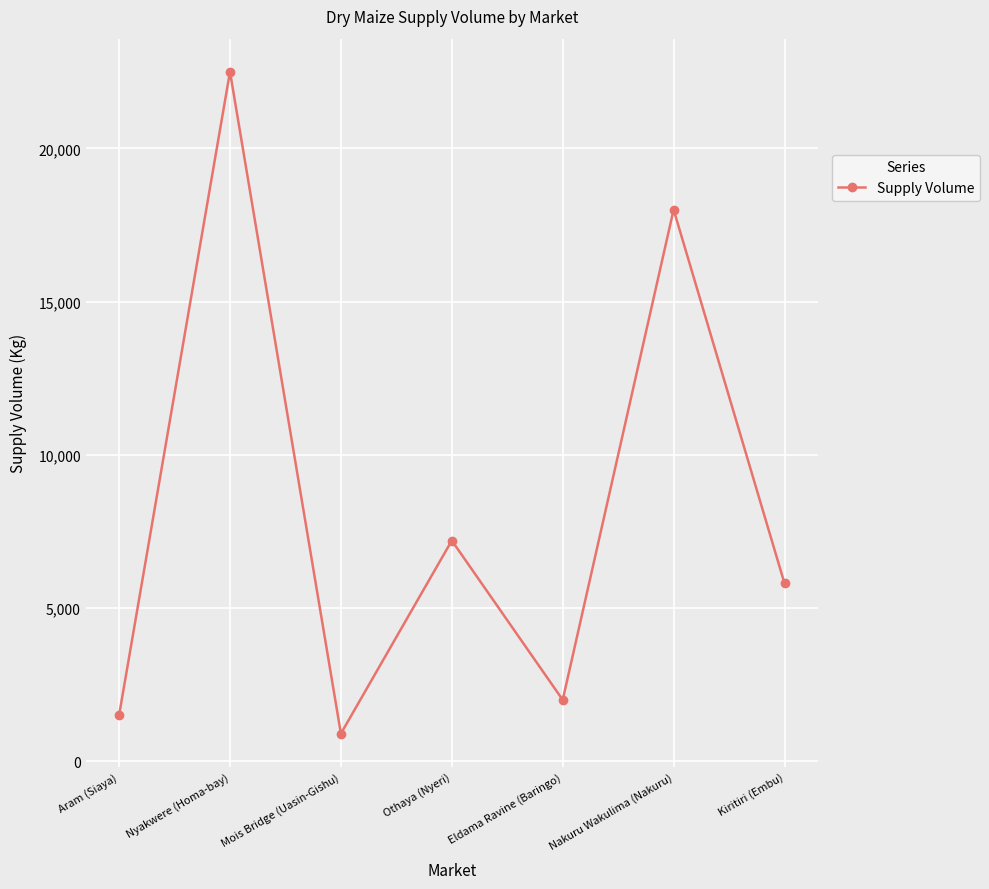

How many lines are shown in the chart?

1